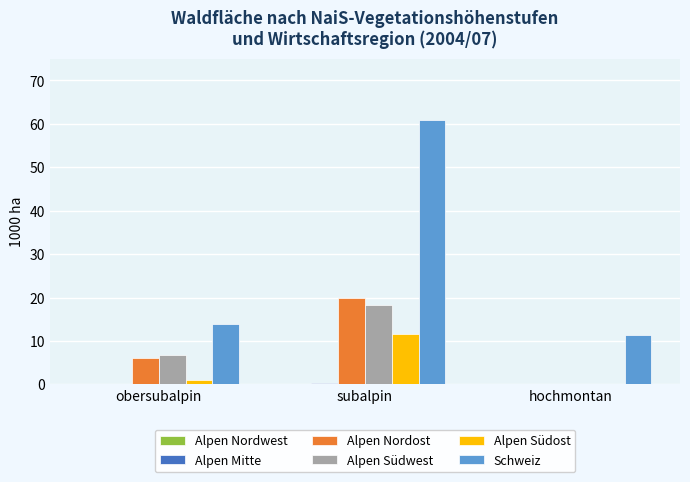

Are the bars horizontal?

No